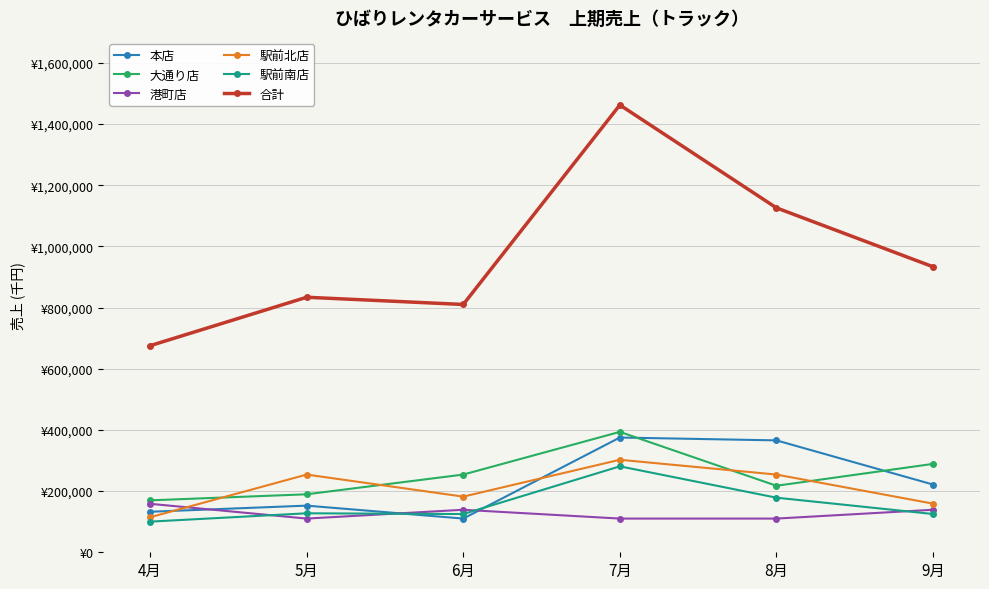

Reading left to right, extract all data points from this chart.

本店: 4月=132500	5月=152500	6月=110200	7月=375200	8月=365900	9月=221500
大通り店: 4月=169800	5月=189600	6月=254100	7月=393700	8月=217500	9月=289000
港町店: 4月=158500	5月=110200	6月=139000	7月=110200	8月=110200	9月=139000
駅前北店: 4月=114500	5月=254100	6月=182000	7月=302500	8月=254100	9月=159000
駅前南店: 4月=100200	5月=127500	6月=125000	7月=281000	8月=178500	9月=125100
合計: 4月=675500	5月=833900	6月=810300	7月=1462600	8月=1126200	9月=933600